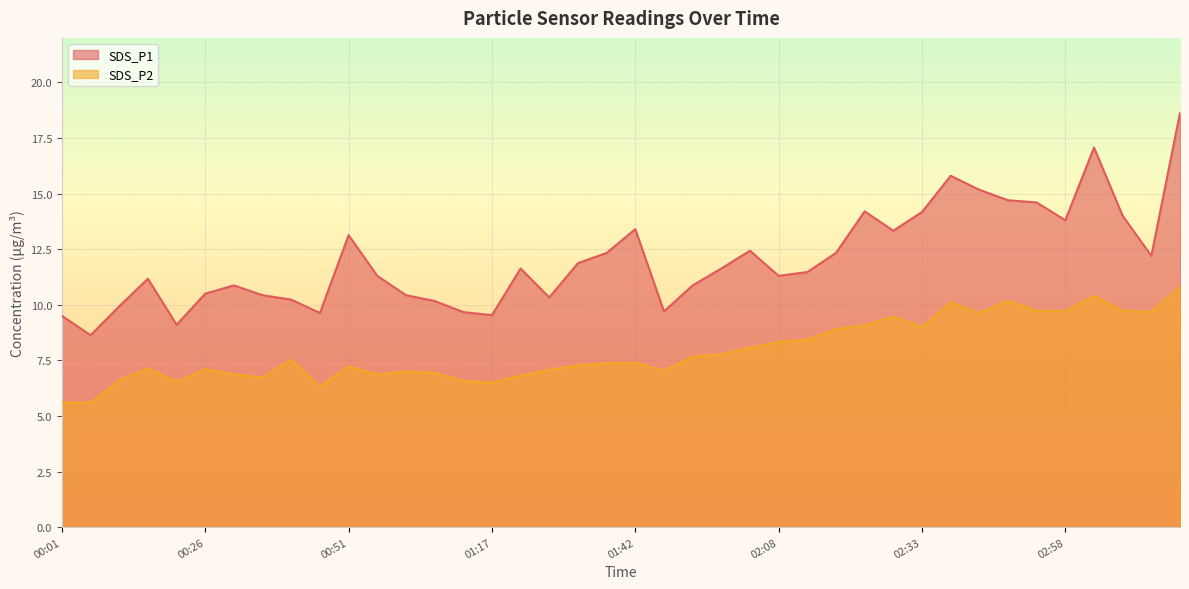

True or false: SDS_P2 has a value of 7.4 at 01:42.

True